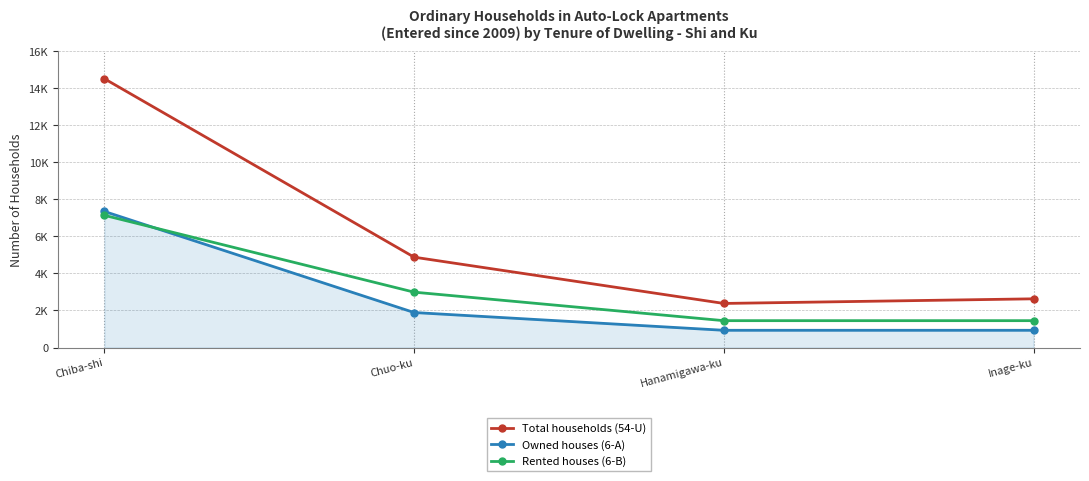

What is the lowest value of the Owned houses (6-A) series?

930